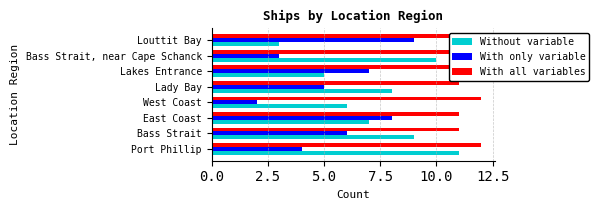

How many data points in With only variable are less than 6?

4